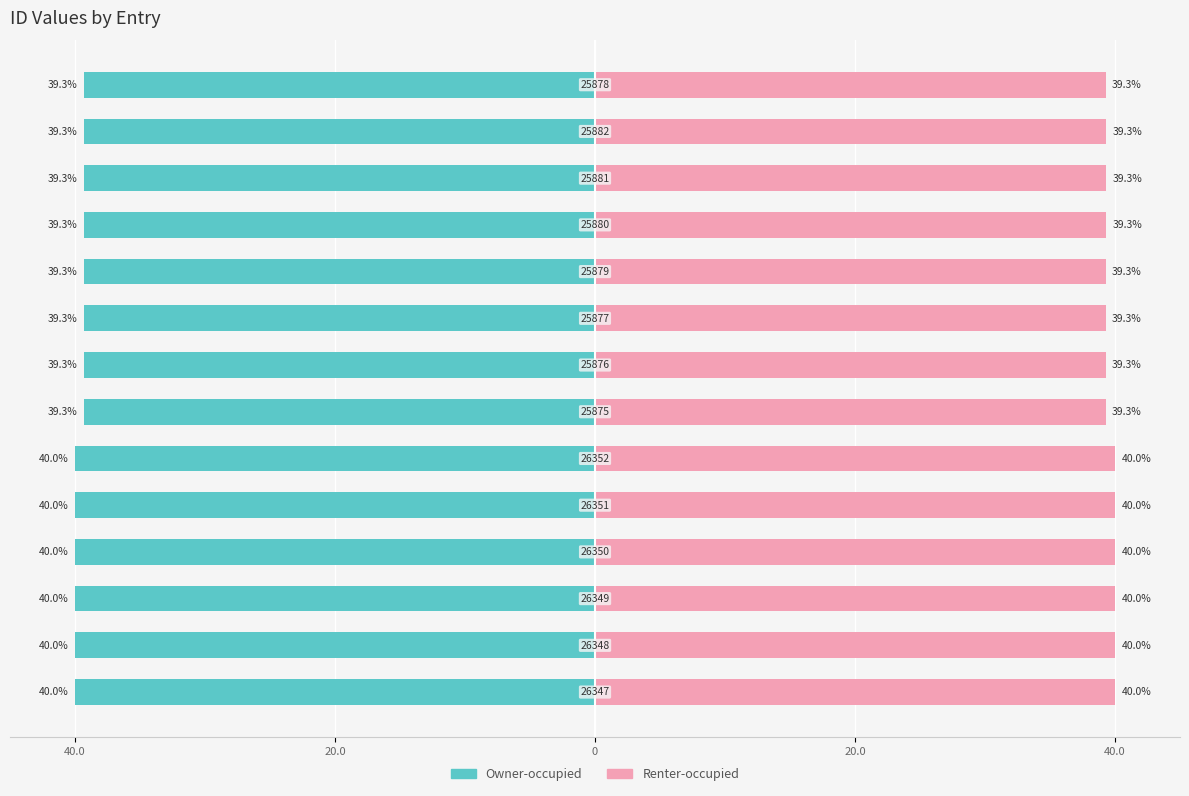

What is the label of the 1st bar from the left?

40.0